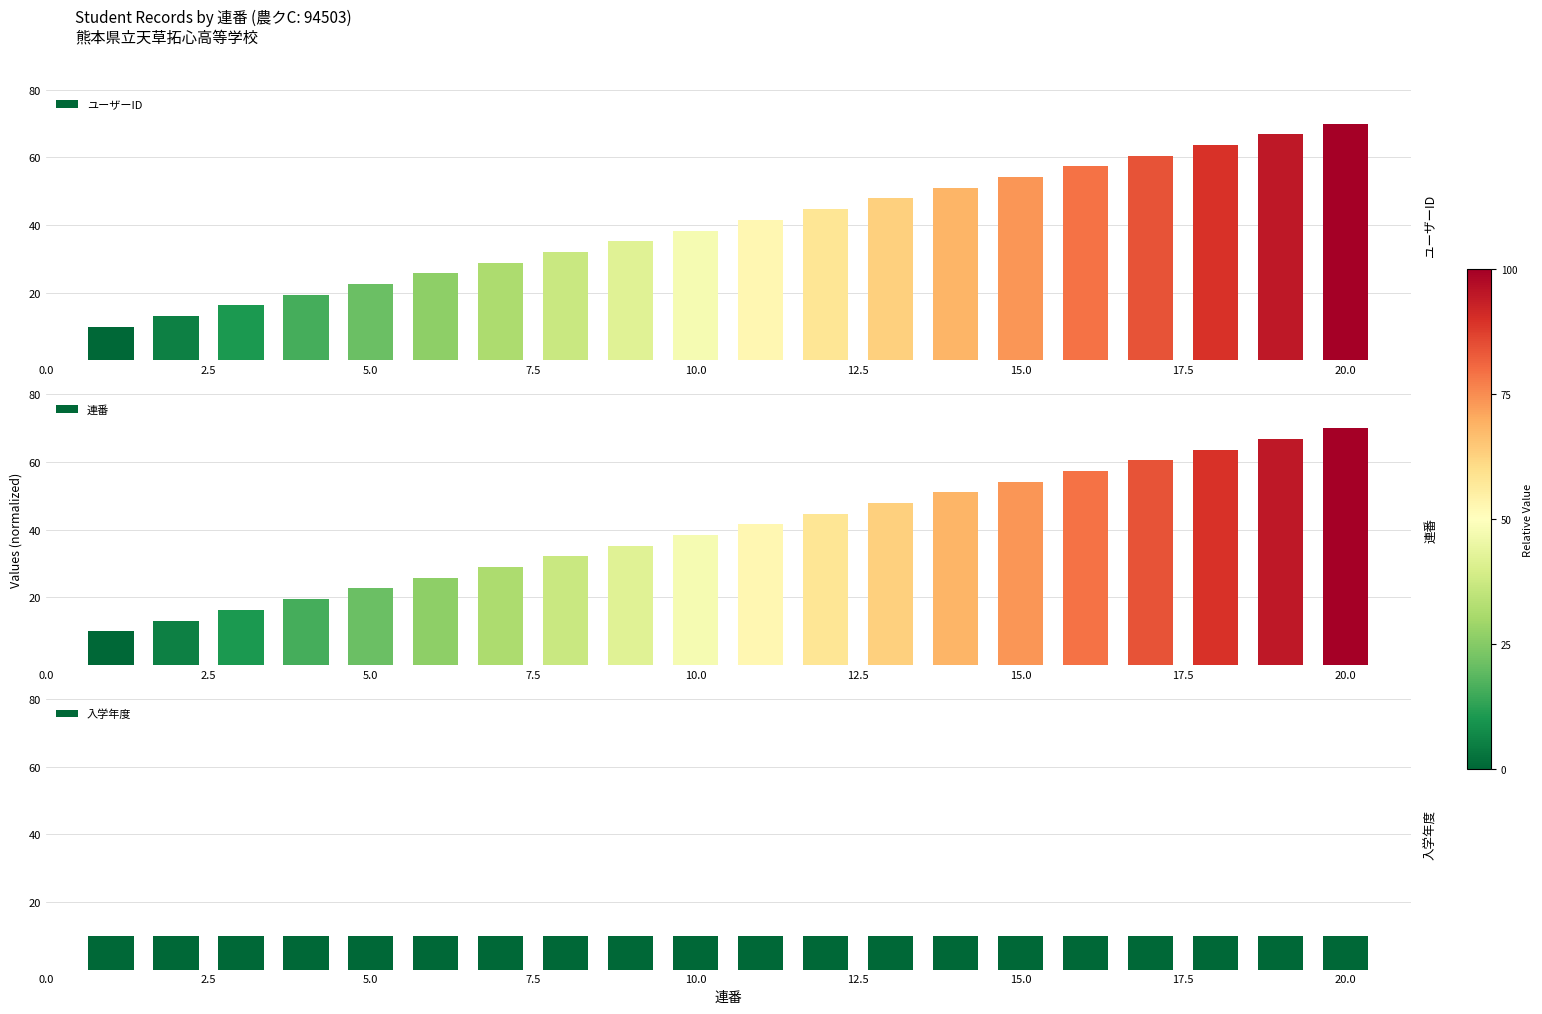

What is the difference between the maximum and minimum values in the ユーザーID series?

60.0